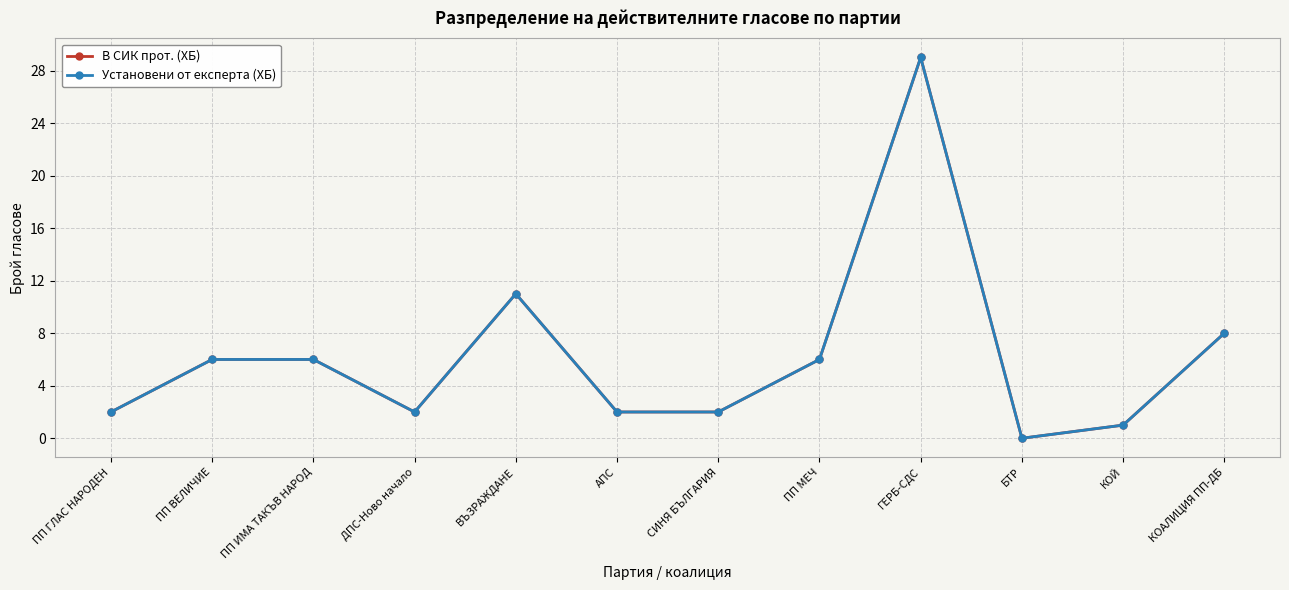

Is this an area chart (filled region under the line)?

No